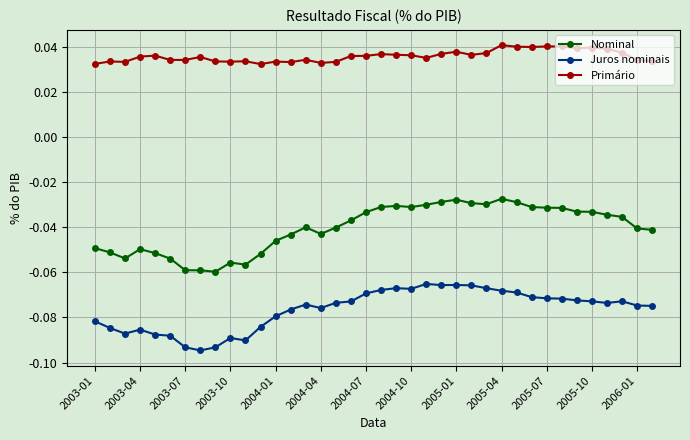

Which series has the largest total across all categories?

Primário